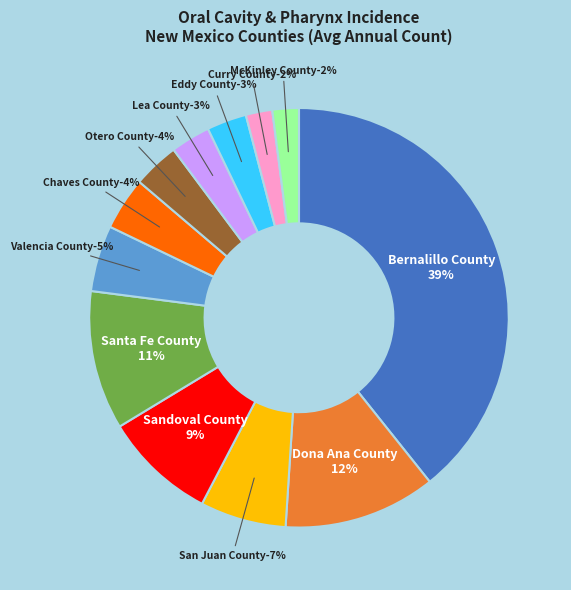

Approximately how many times larger is the value at Chaves County compared to McKinley County?

2.0